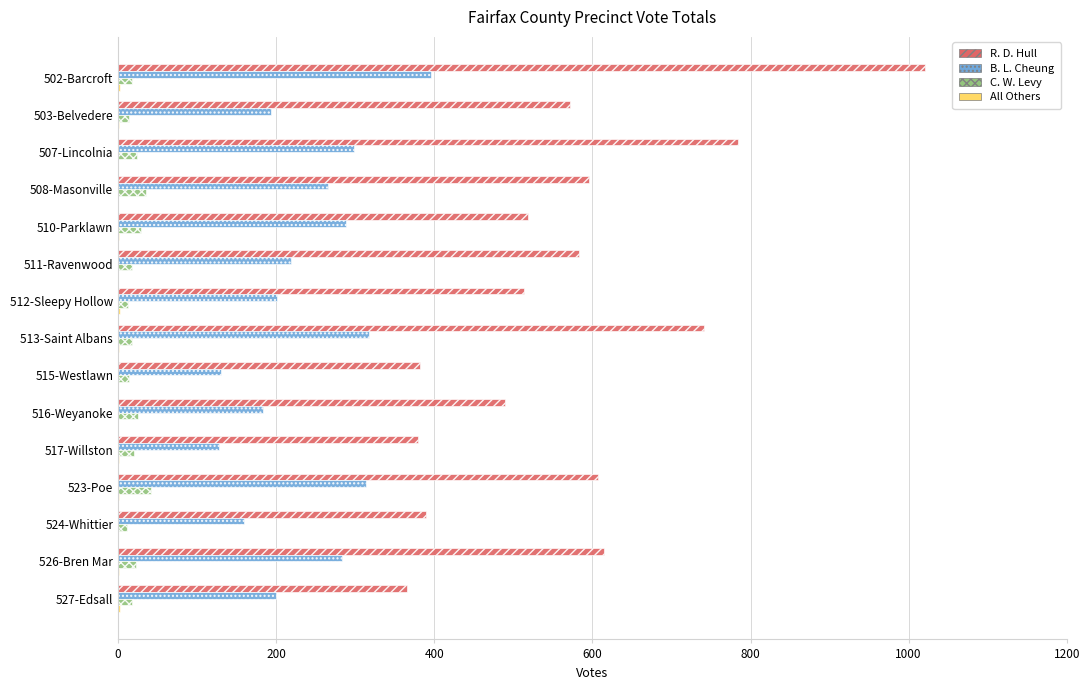

Between 512-Sleepy Hollow and 524-Whittier, which series saw the biggest shift?

R. D. Hull